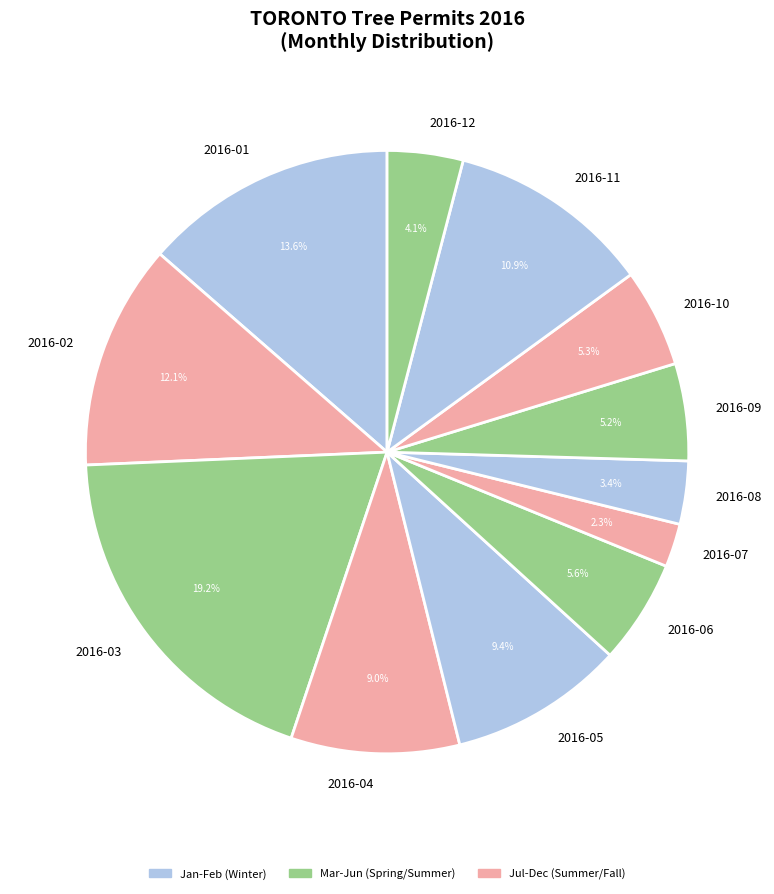

Which has a higher value, 2016-09 or 2016-02?

2016-02